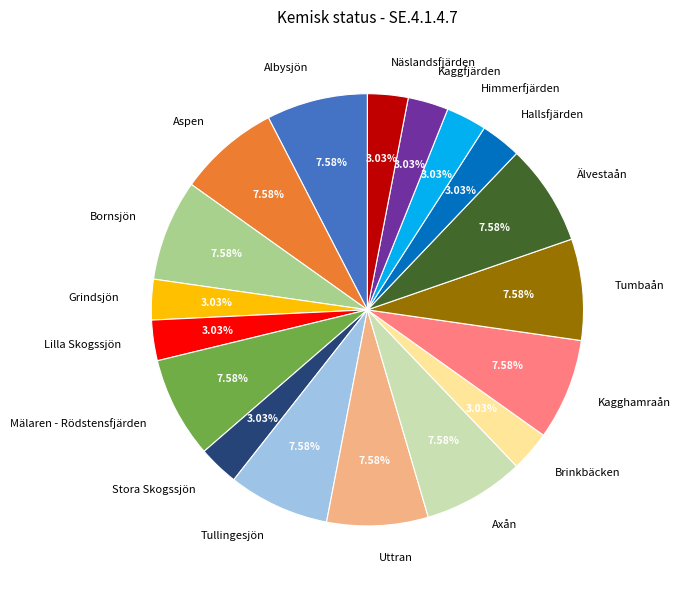

Do Älvestaån and Brinkbäcken together represent more than half of the pie?

No